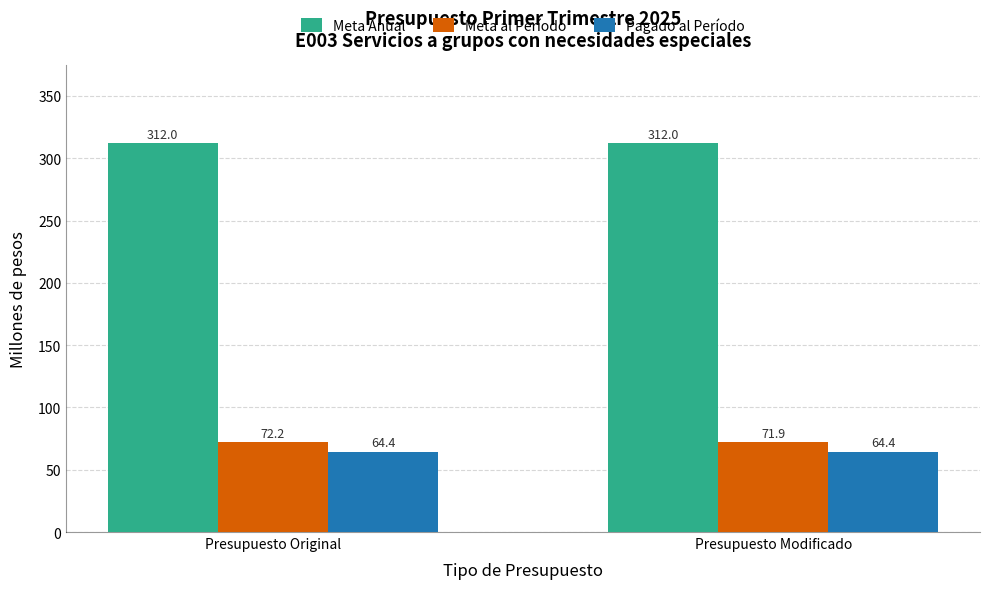

Which series has the widest spread of values?

Meta al Período